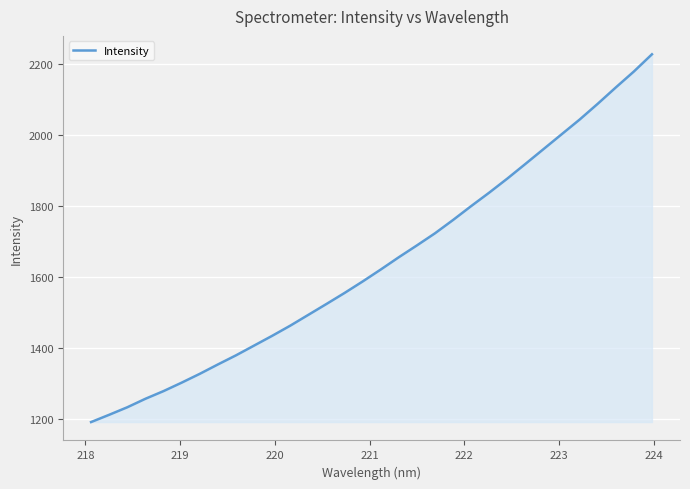

What is the difference between the maximum and minimum values?

1037.0